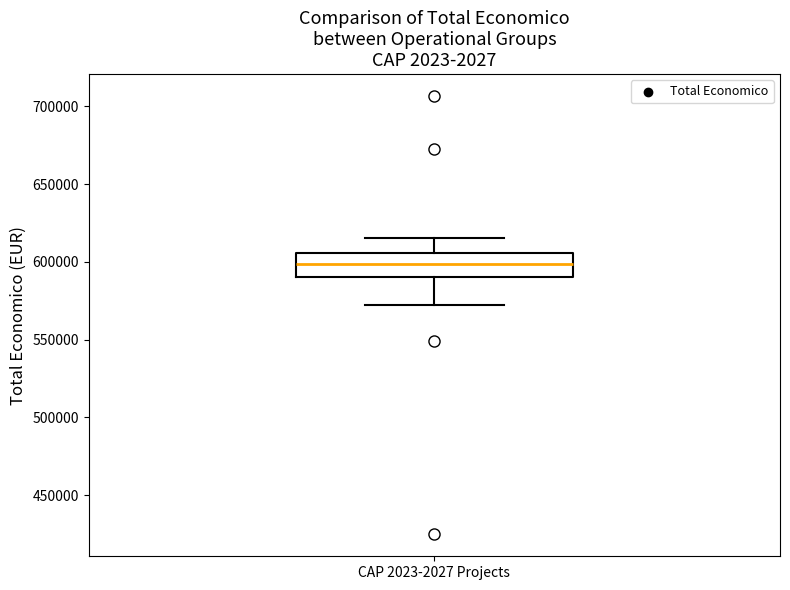

Where does the upper whisker of the box for CAP 2023-2027 Projects end on the y-axis? The values are not printed on the chart, so give them approximately, as read against the axis.

615000